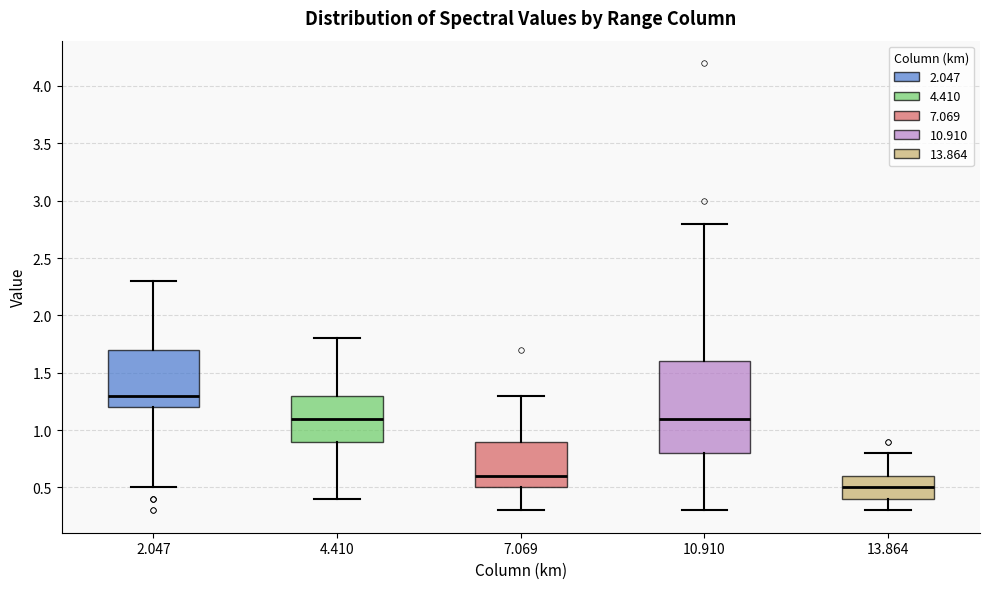

Which box's median line is the highest?

2.047